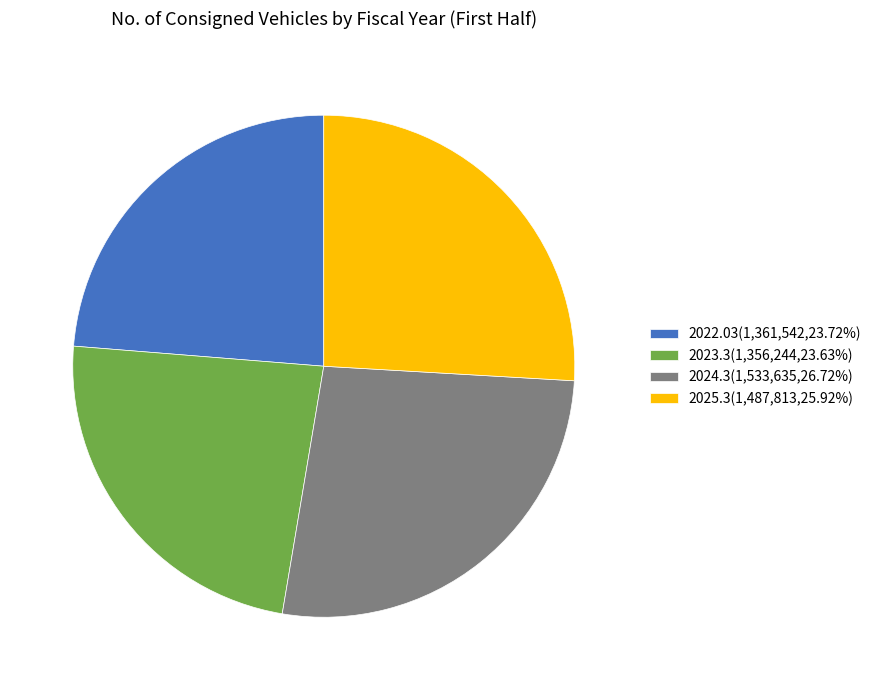

Does any single category account for the majority?

No